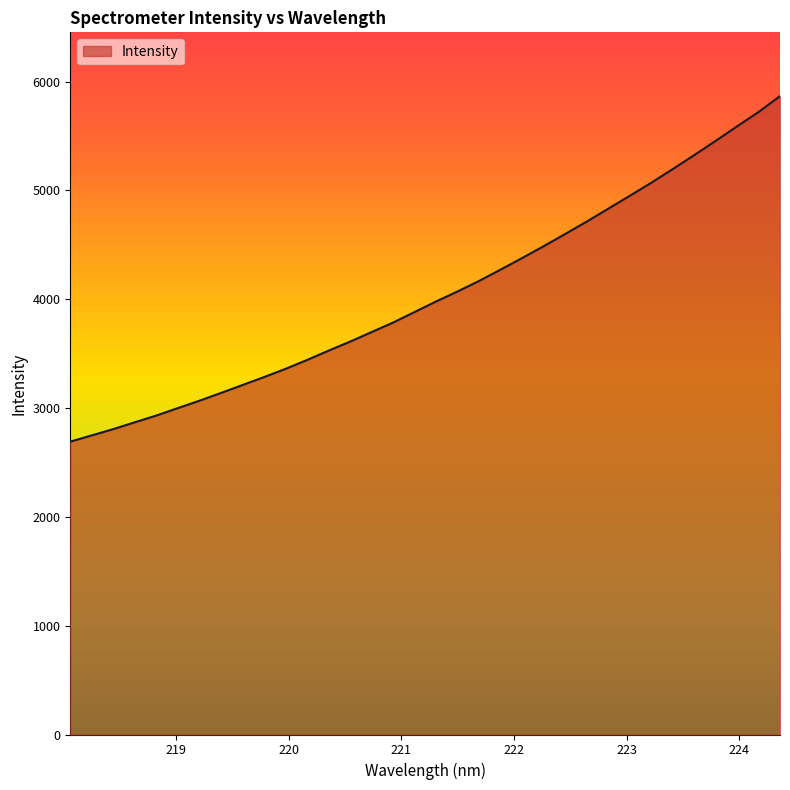

True or false: the data shows 5866.6 at 224.3616.

True